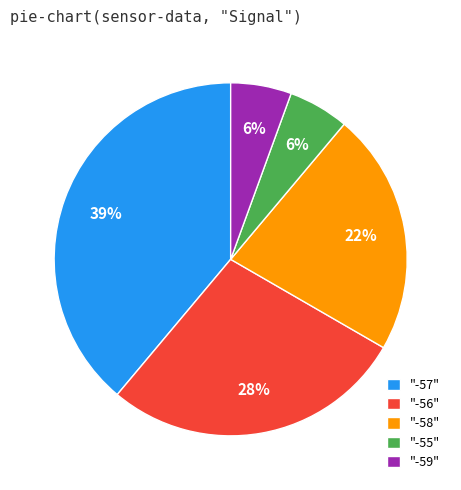

True or false: "-55" accounts for 1% of the total.

False